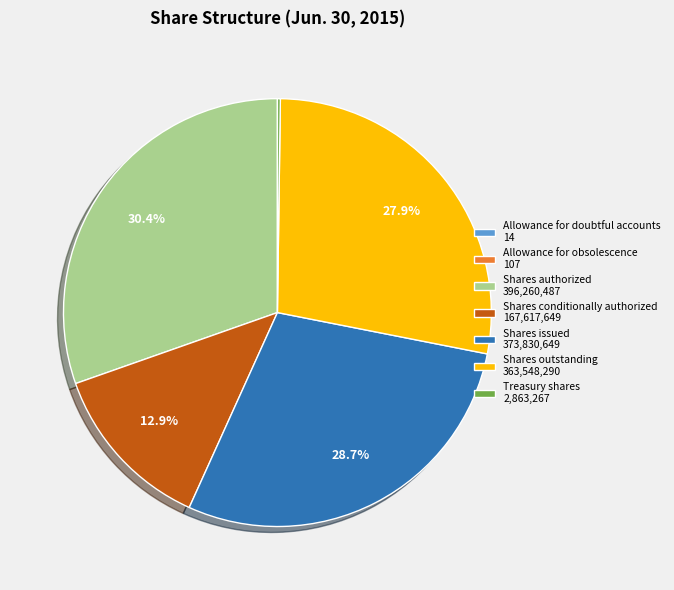

Approximately how many times larger is the value at Shares conditionally authorized 167,617,649 compared to Shares issued 373,830,649?

0.4